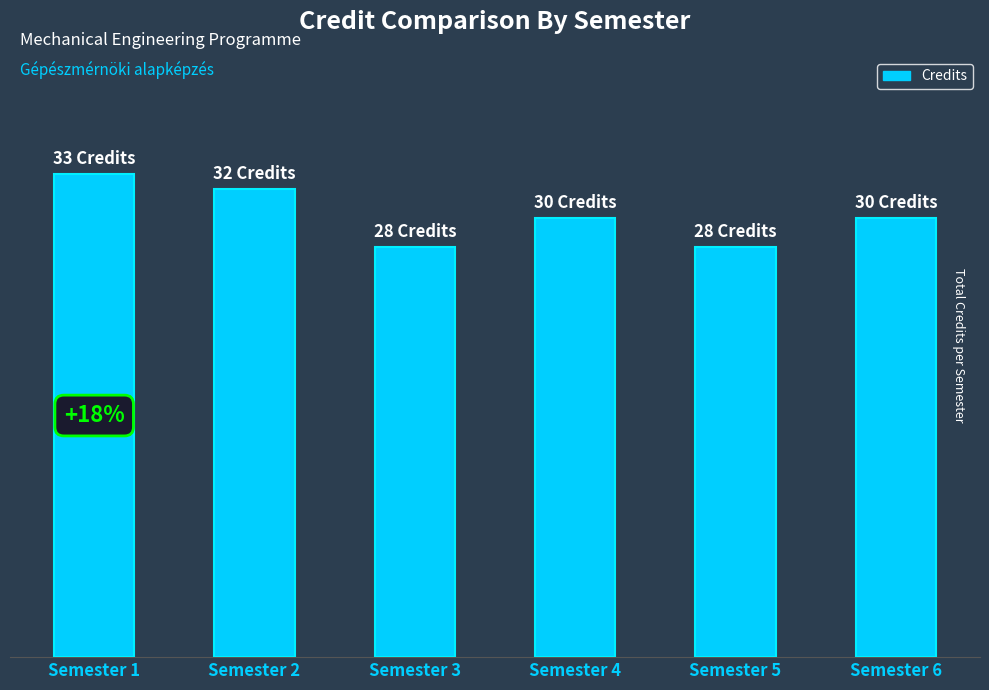

Read the value at Semester 5.

28